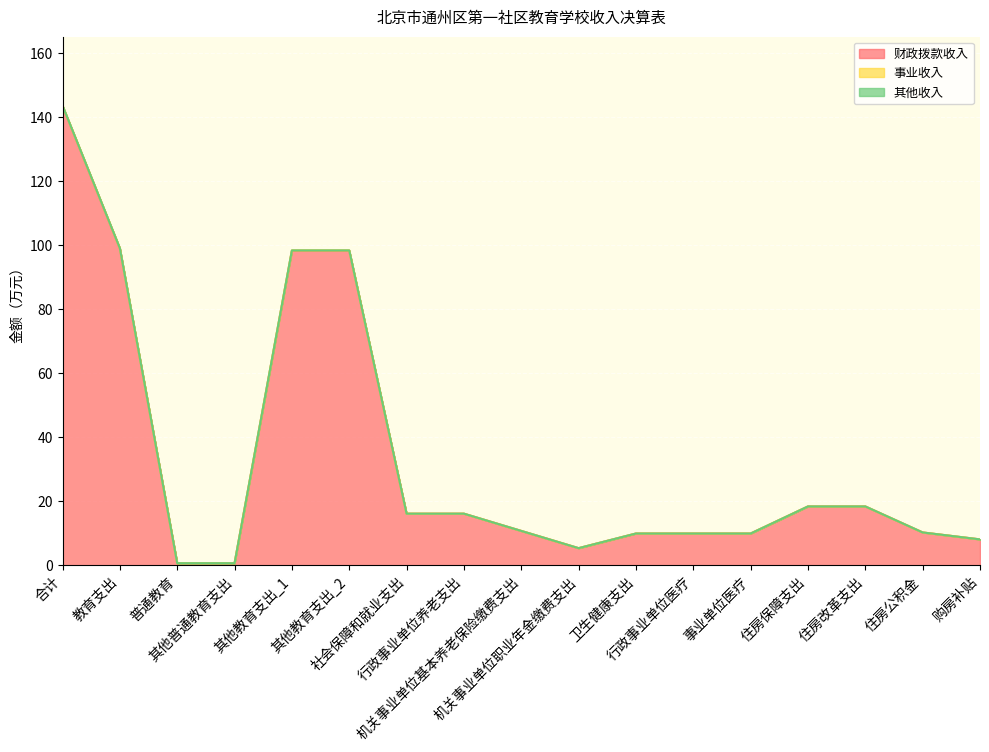

How many 事业收入 values are between 0 and 1?

17